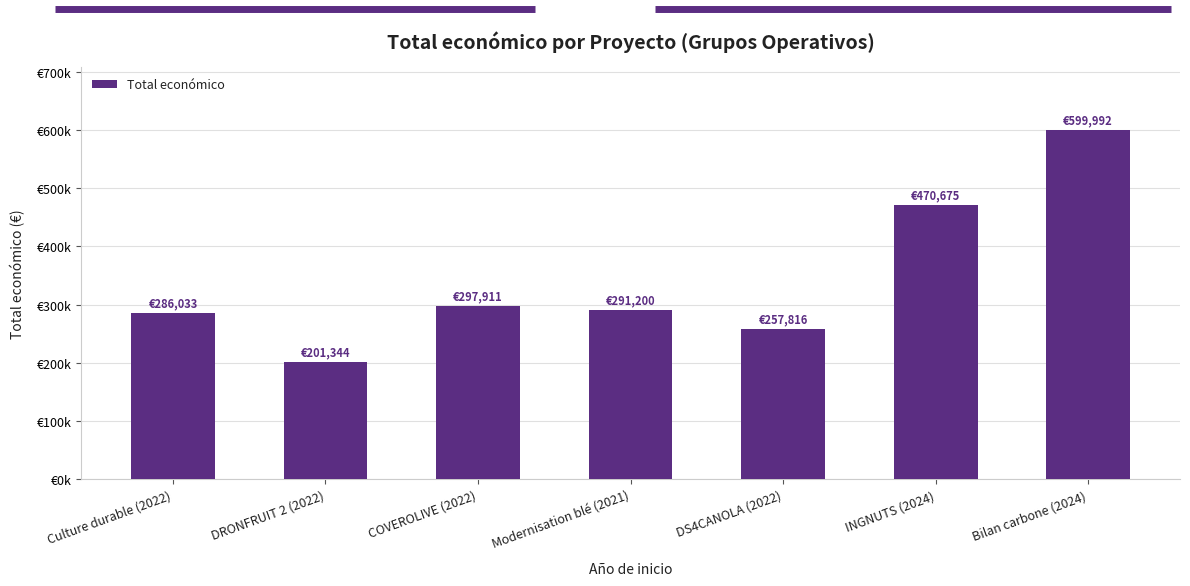

Are the bars horizontal?

No